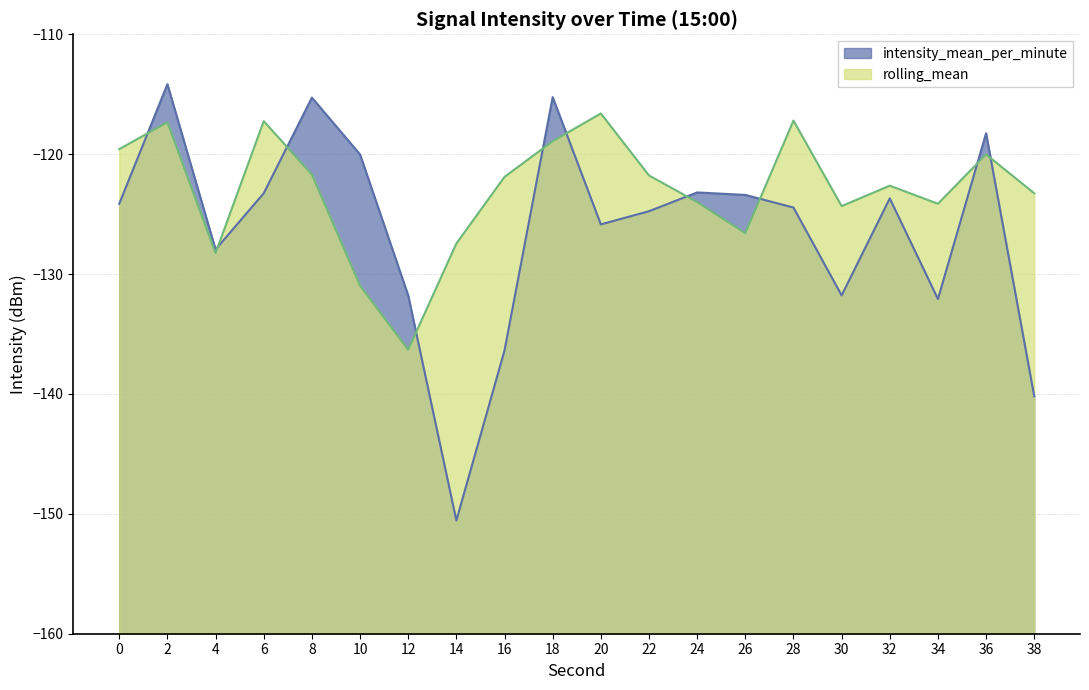

Rank the series by their average value, from highest to lowest.

rolling_mean, intensity_mean_per_minute